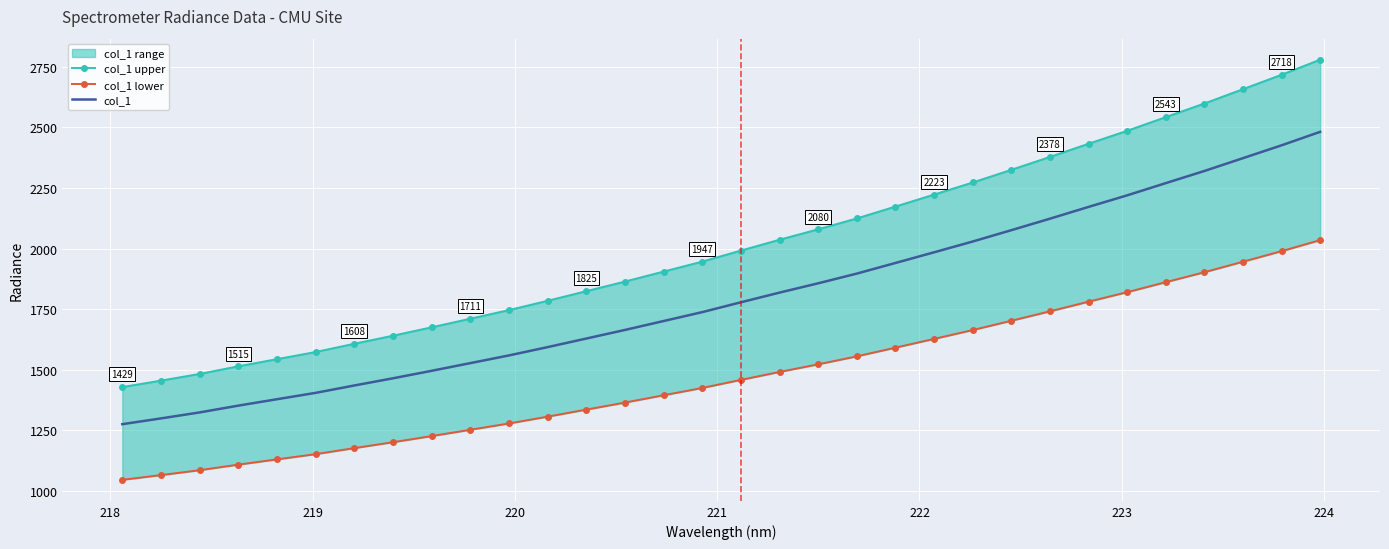

List the series in order of their overall mean, highest first.

col_1 upper, col_1, col_1 lower